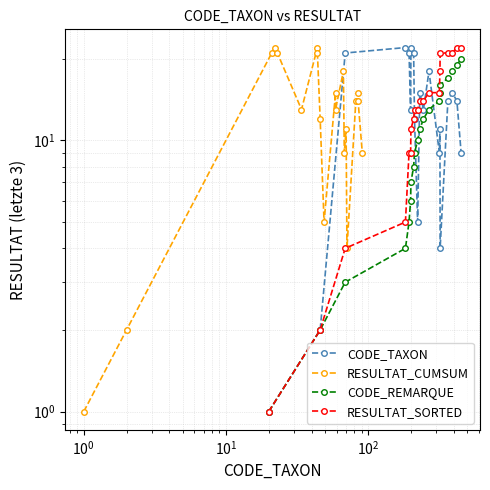

Count the number of categories in the chart.

20